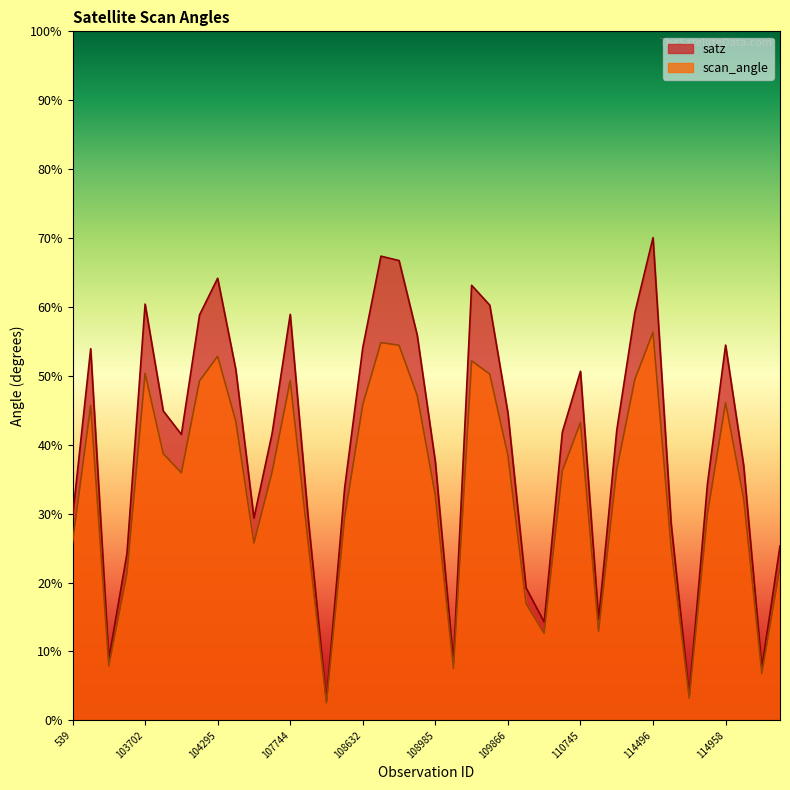

What is the label of the 17th point from the right?

109691